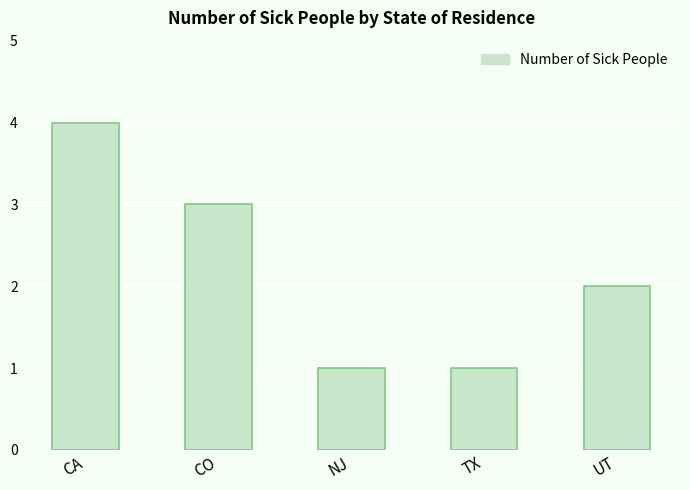

What is the change in value from CA to TX?

-3